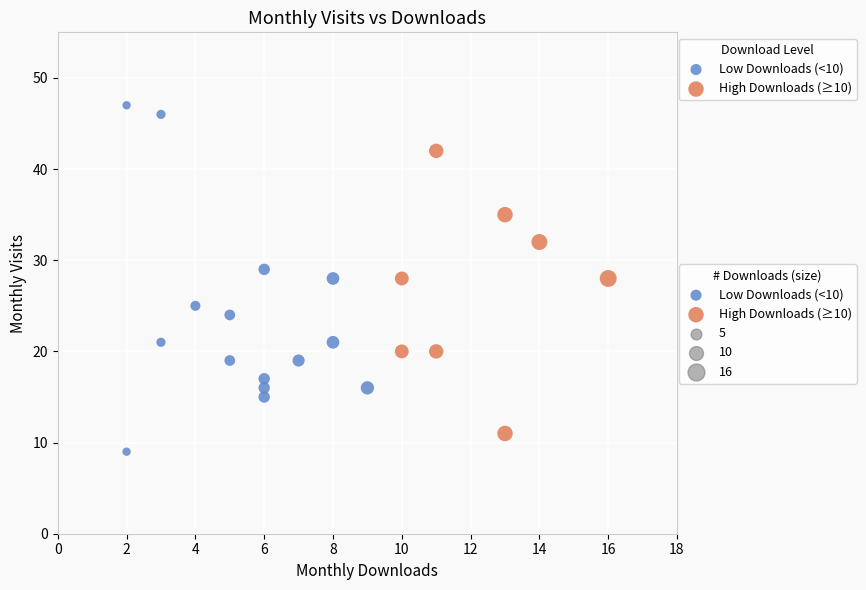

Which series contains the highest Y value?

Low Downloads (<10)